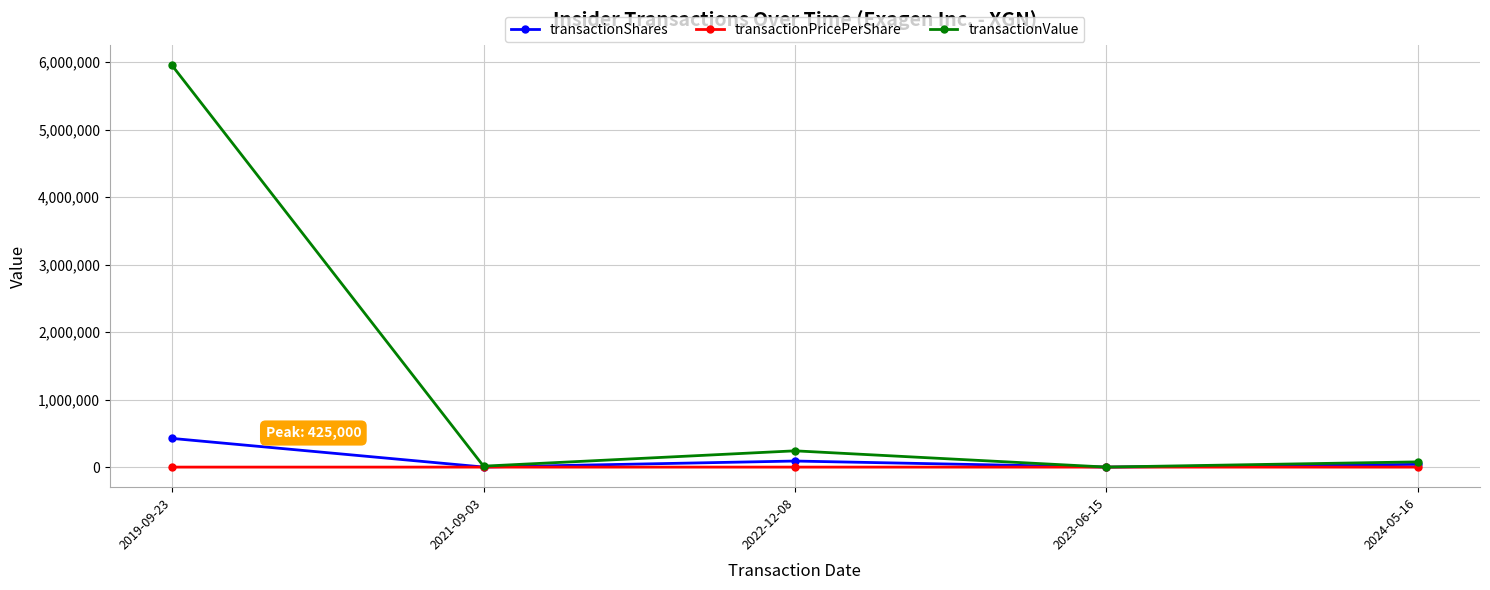

What is the average value of the transactionValue series?

1256661.8